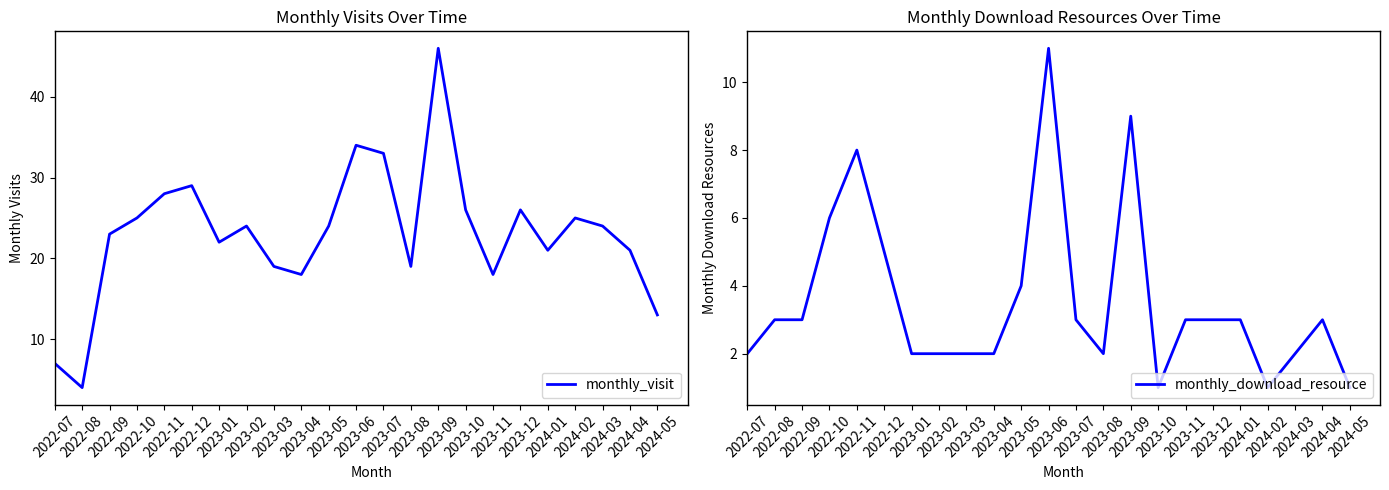

Reading left to right, what are all the values shown in this chart?

monthly_visit: 2022-07=7	2022-08=4	2022-09=23	2022-10=25	2022-11=28	2022-12=29	2023-01=22	2023-02=24	2023-03=19	2023-04=18	2023-05=24	2023-06=34	2023-07=33	2023-08=19	2023-09=46	2023-10=26	2023-11=18	2023-12=26	2024-01=21	2024-02=25	2024-03=24	2024-04=21	2024-05=13
monthly_download_resource: 2022-07=2	2022-08=3	2022-09=3	2022-10=6	2022-11=8	2022-12=5	2023-01=2	2023-02=2	2023-03=2	2023-04=2	2023-05=4	2023-06=11	2023-07=3	2023-08=2	2023-09=9	2023-10=1	2023-11=3	2023-12=3	2024-01=3	2024-02=1	2024-03=2	2024-04=3	2024-05=1